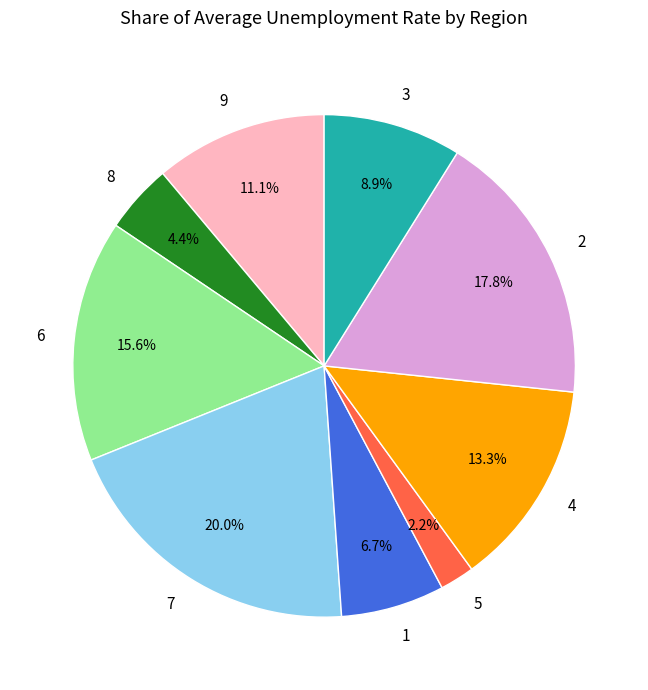

Does any single category account for the majority?

No